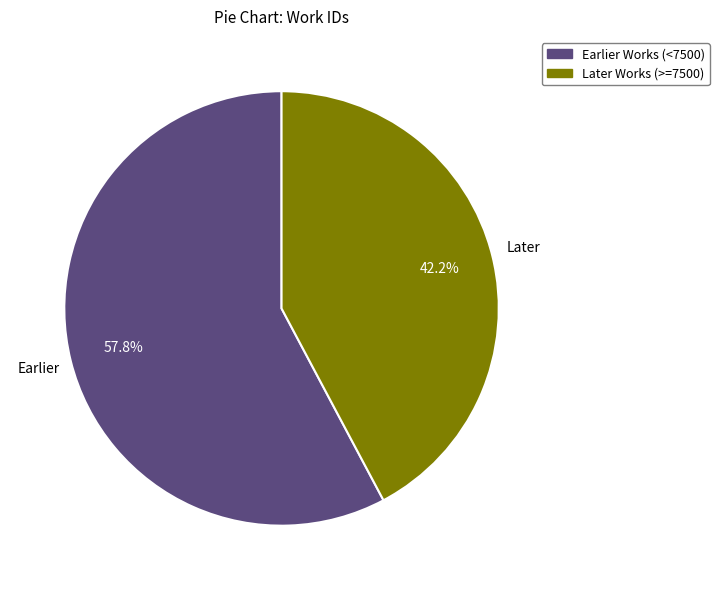

Rank the categories by value from highest to lowest.

Earlier Works (<7500), Later Works (>=7500)